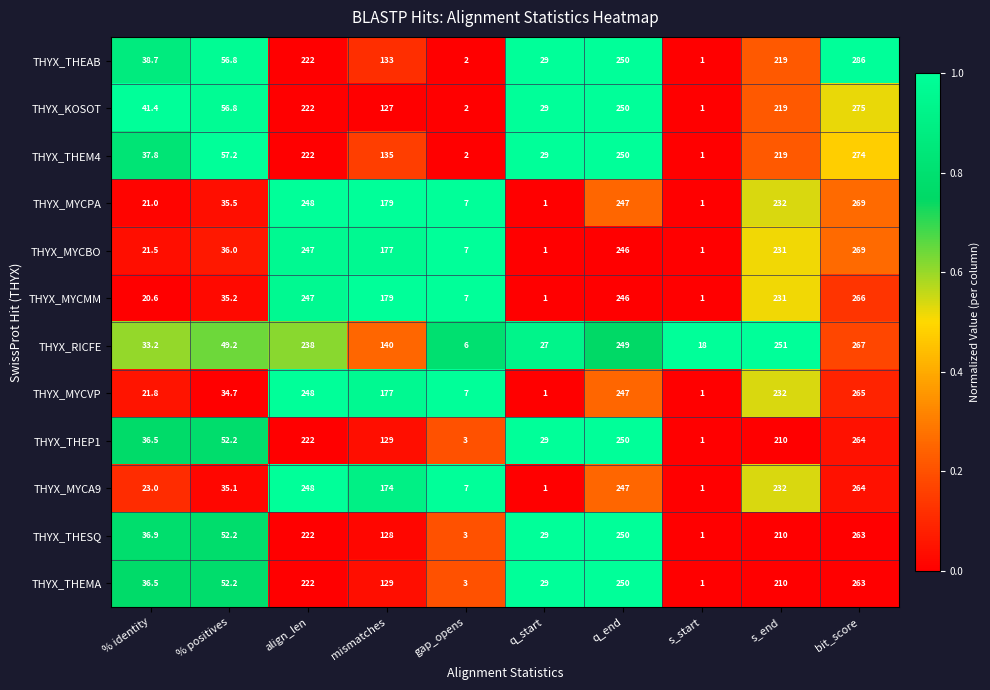

What is the difference between the THYX_RICFE values at align_len and s_start?

220.0